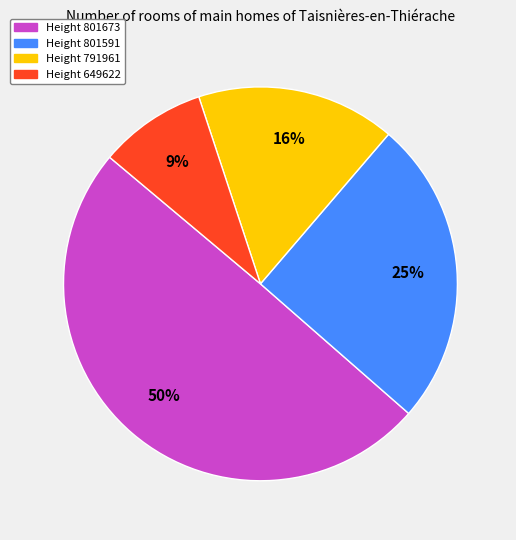

Is there a majority slice in this chart?

No